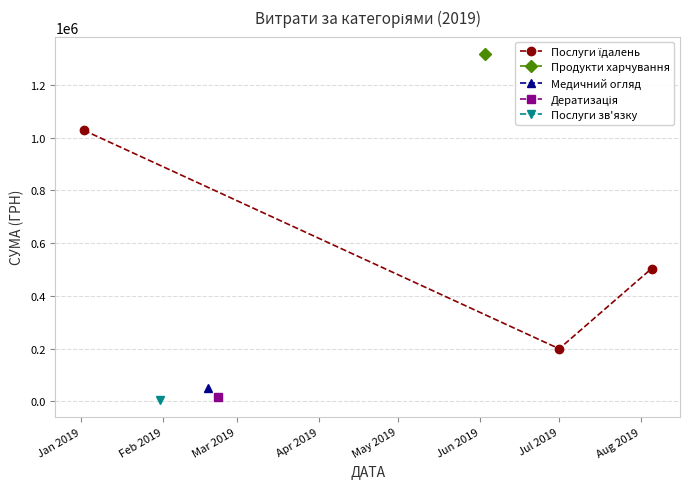

What is the average value?

577097.5